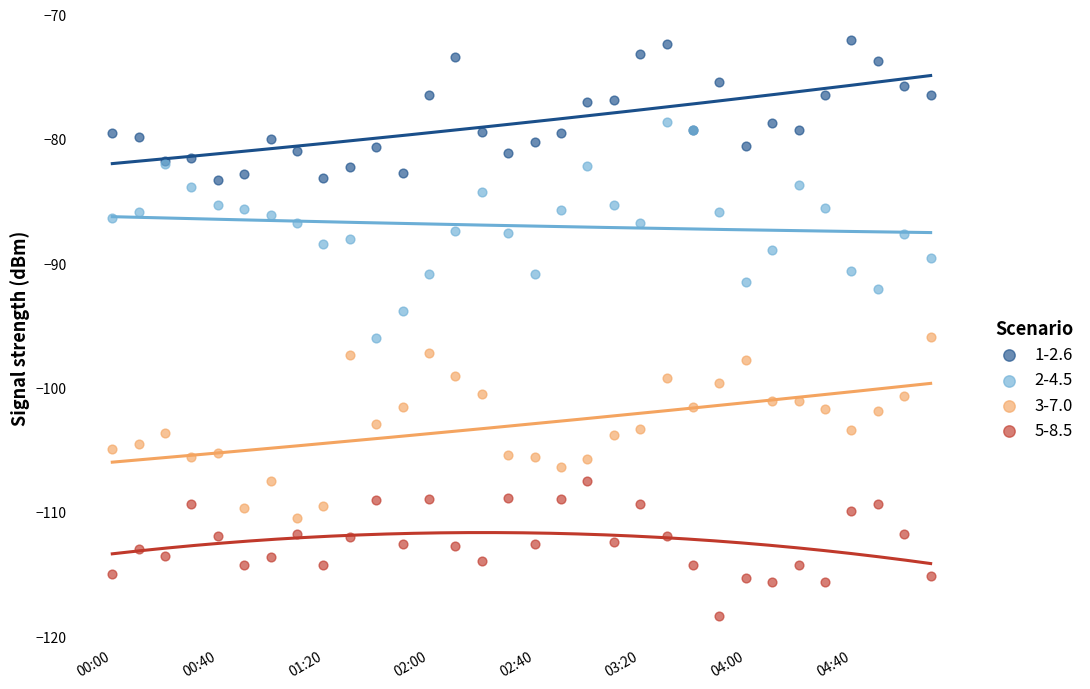

Which series contains the highest Y value?

1-2.6